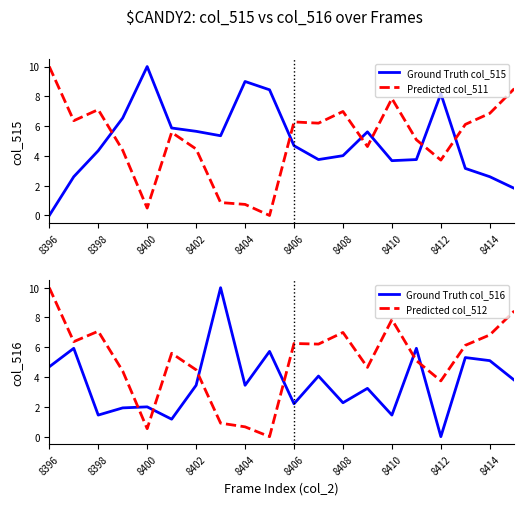

What is the maximum value for Ground Truth col_515?

10.0